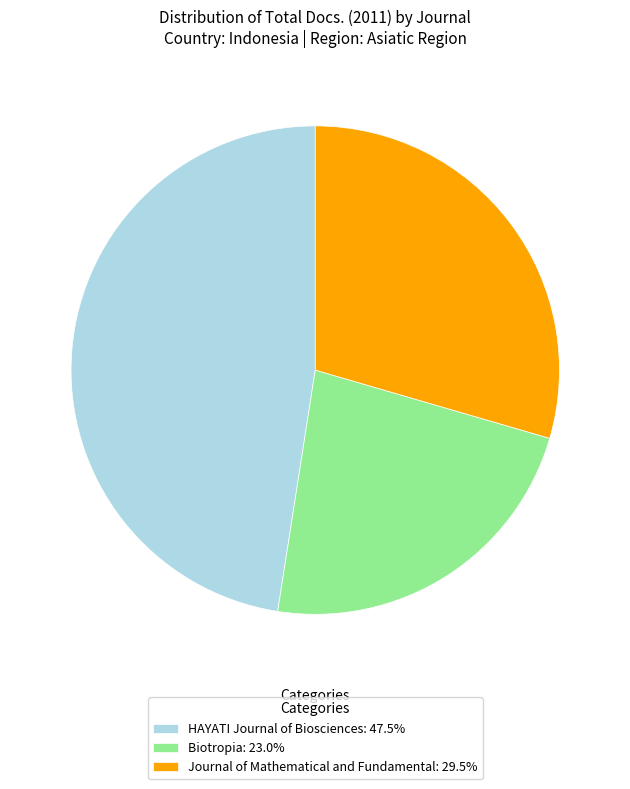

Is the sum of Biotropia: 23.0% and Journal of Mathematical and Fundamental: 29.5% greater than half?

Yes